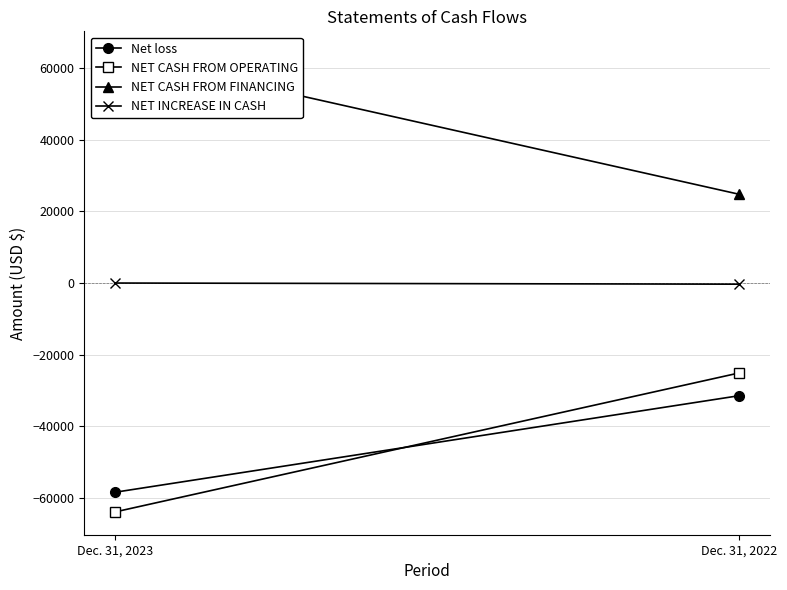

What is the greatest value displayed?

63827